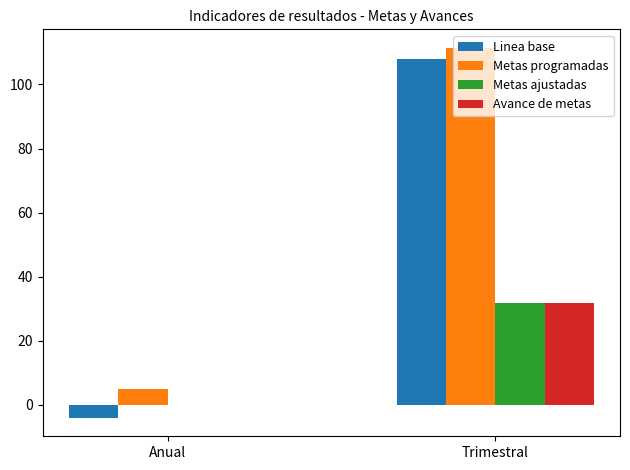

Reading left to right, list all the values displayed in this chart.

Linea base: -4.0	107.9
Metas programadas: 5.0	111.4
Metas ajustadas: 0.0	31.9
Avance de metas: 0.0	31.9